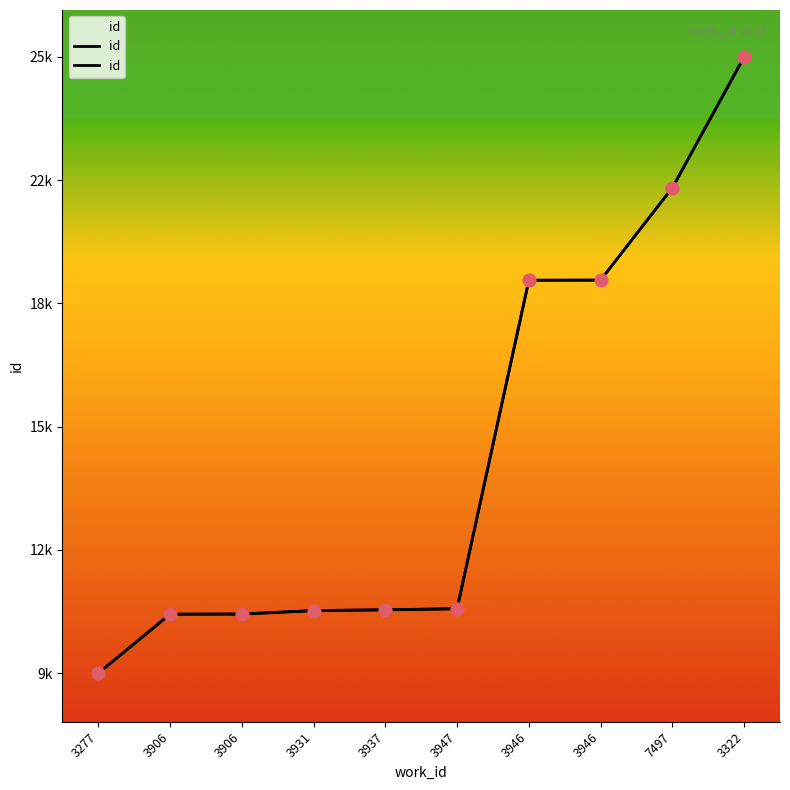

What is the change in value from 3937 to 3946?

+8699